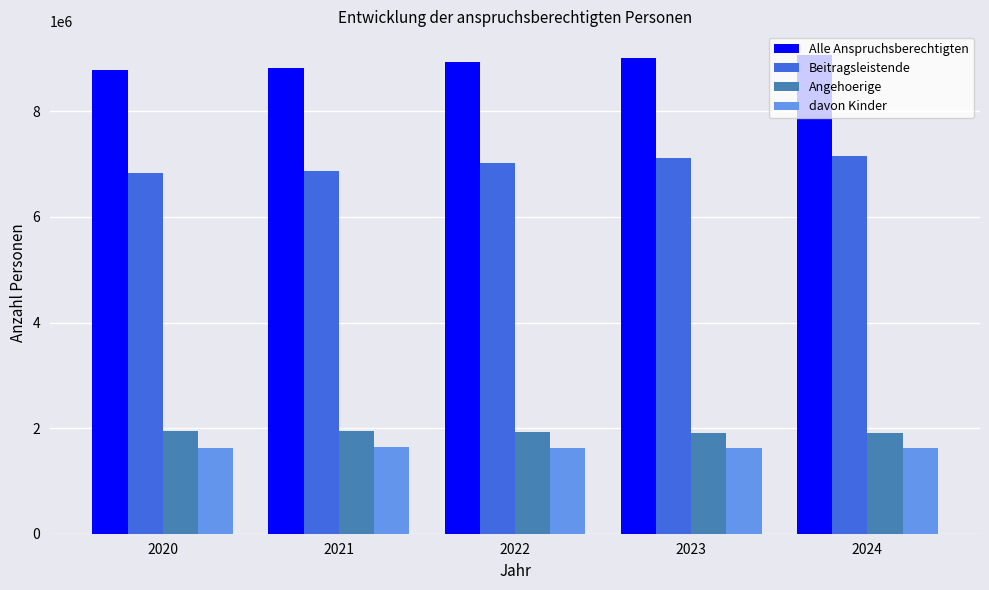

What are all the series names shown in the legend?

Alle Anspruchsberechtigten, Beitragsleistende, Angehoerige, davon Kinder